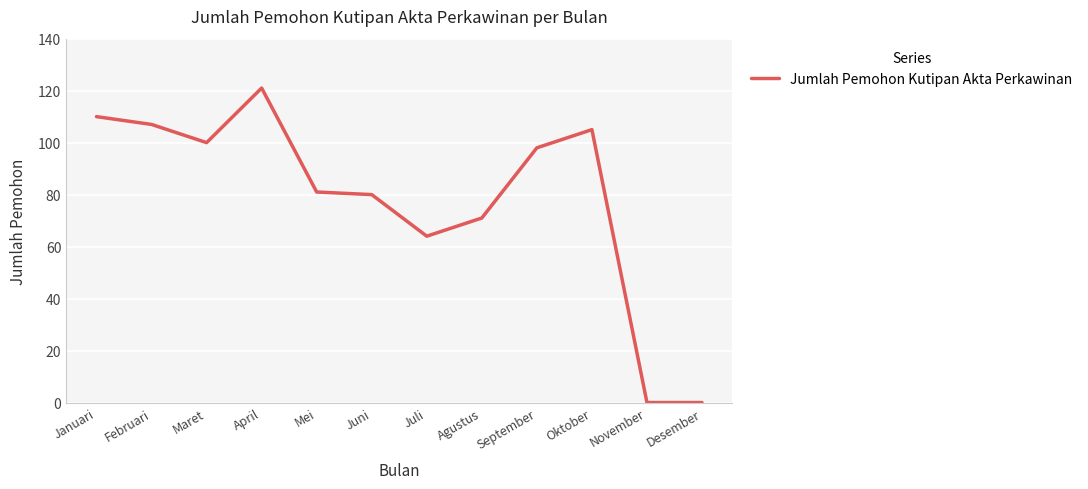

Reading right to left, what are all the values shown in this chart?

0	0	105	98	71	64	80	81	121	100	107	110